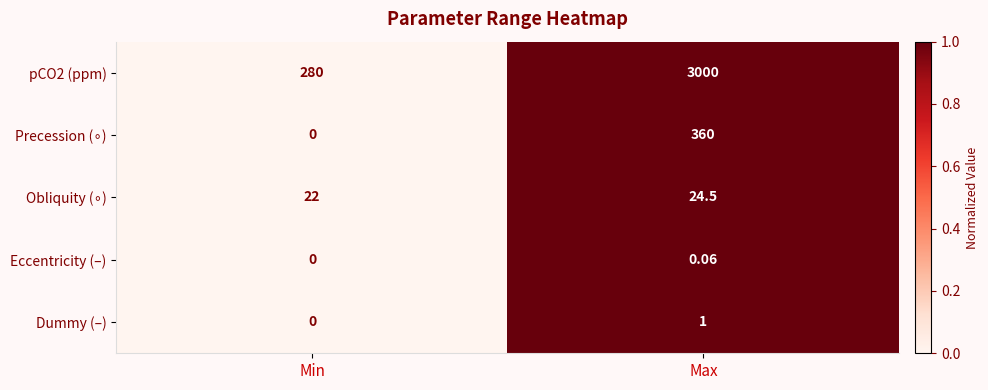

At which category is the sum across all series the highest?

Max